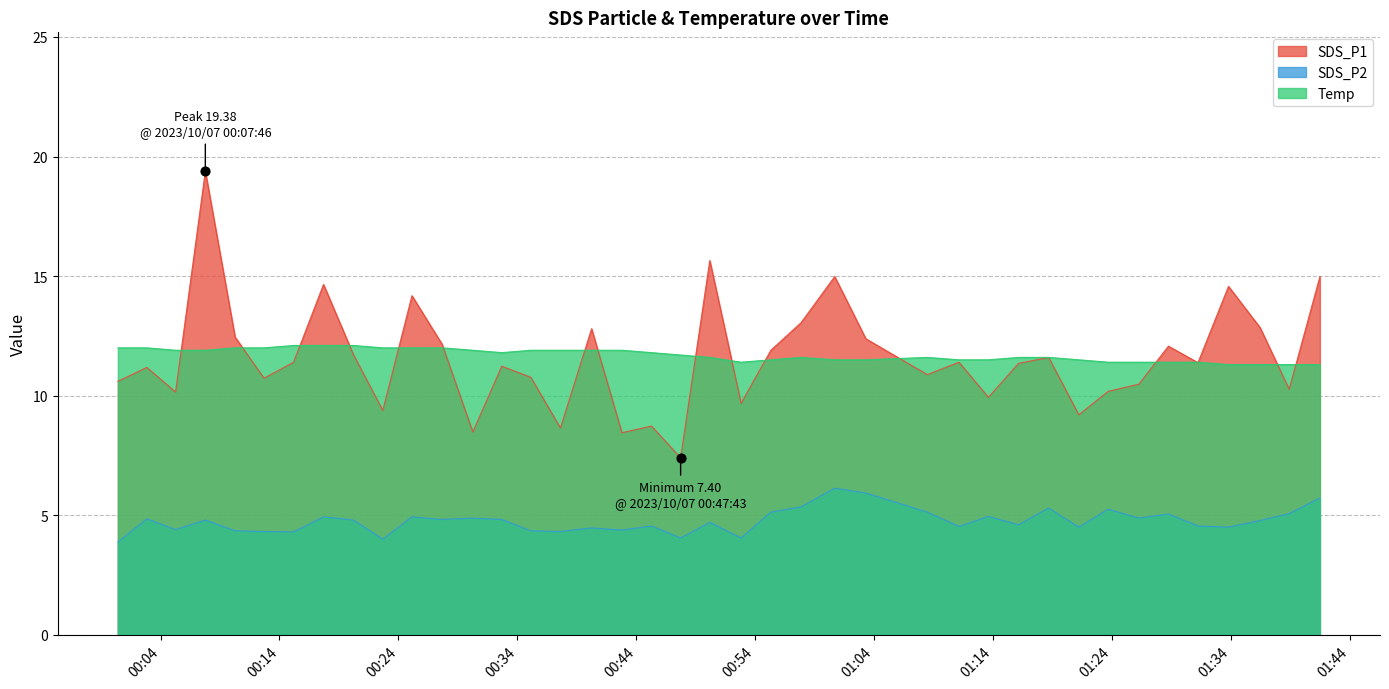

What are all the series names shown in the legend?

SDS_P1, SDS_P2, Temp